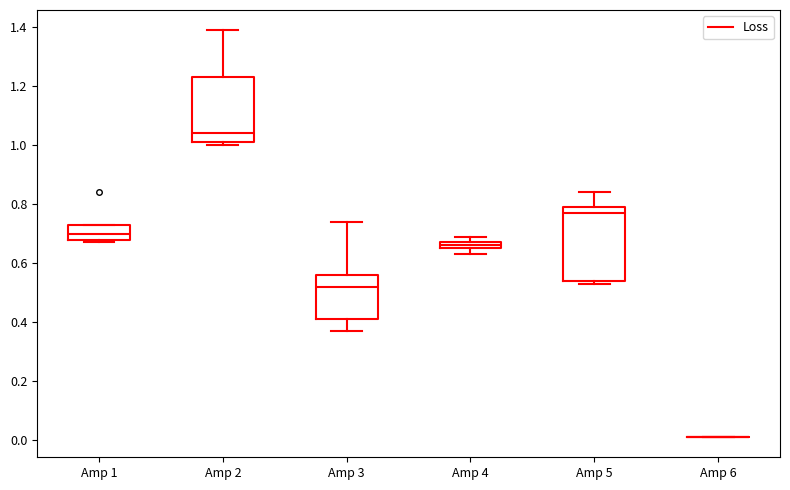

Where does the upper whisker of the box for Amp 3 end on the y-axis? The values are not printed on the chart, so give them approximately, as read against the axis.

0.74